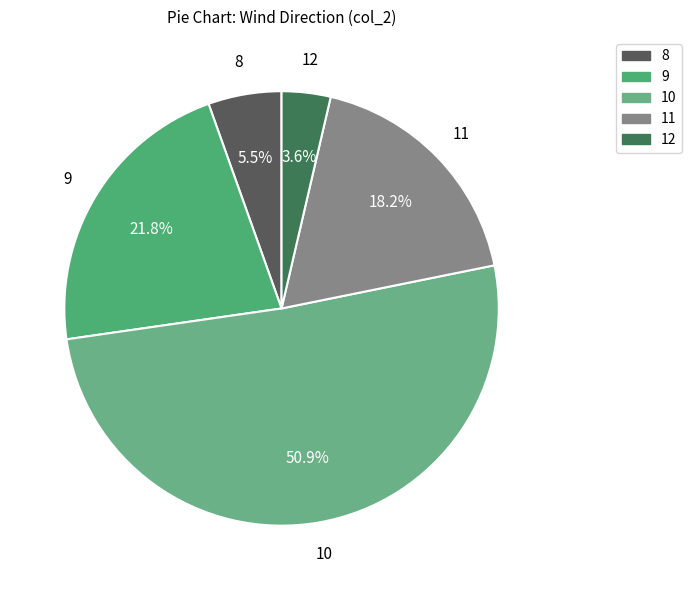

What is the smallest slice in the pie chart?

12